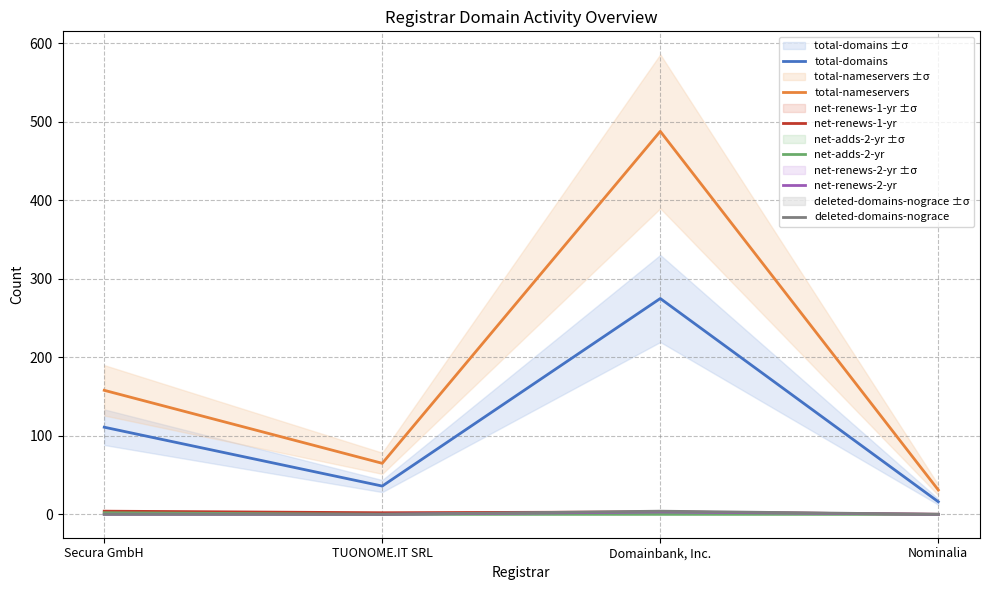

At which category does the chart reach its peak across all series?

Domainbank, Inc.